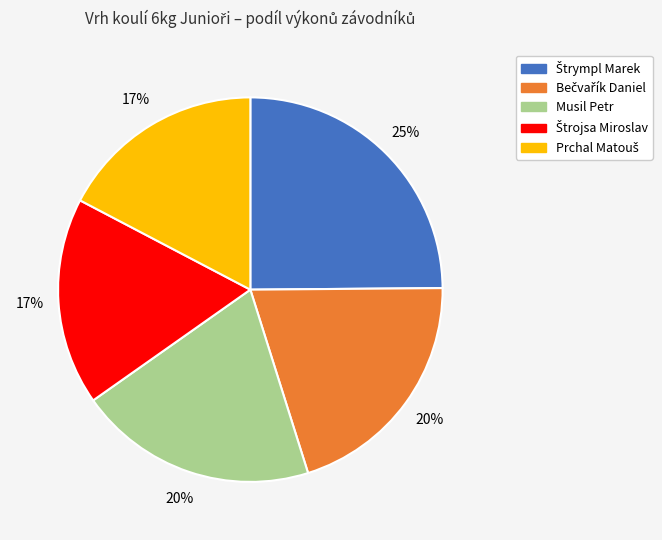

Does any single category account for the majority?

No